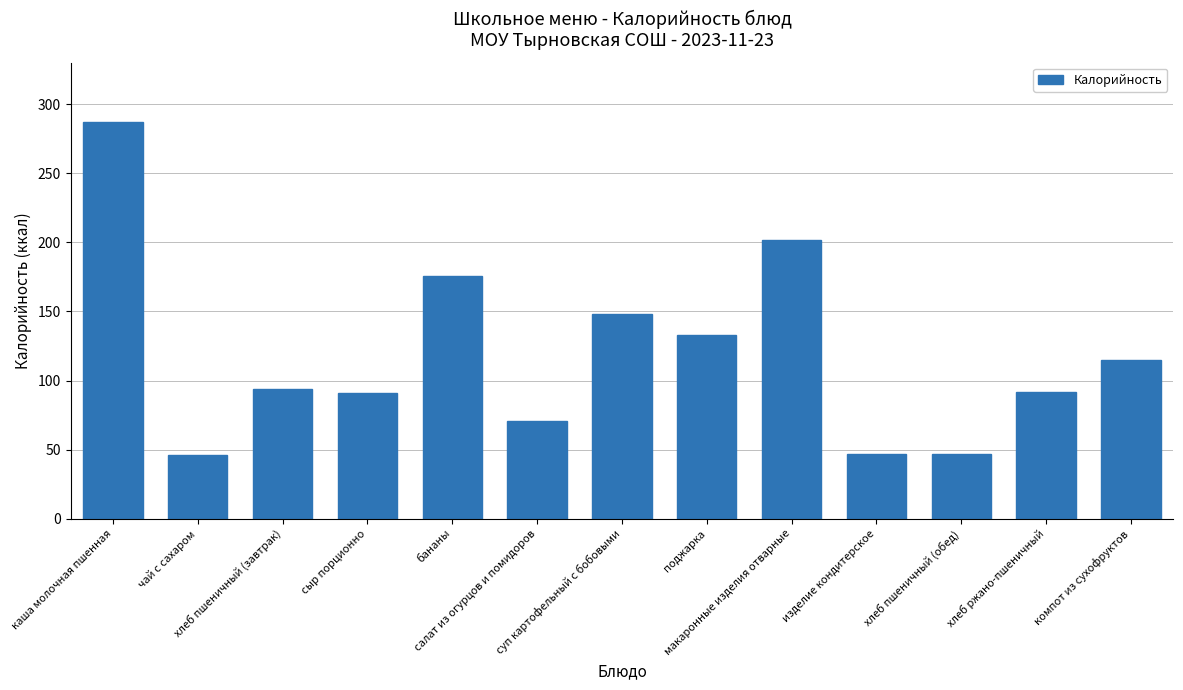

At which label does the data first exceed 93?

каша молочная пшенная